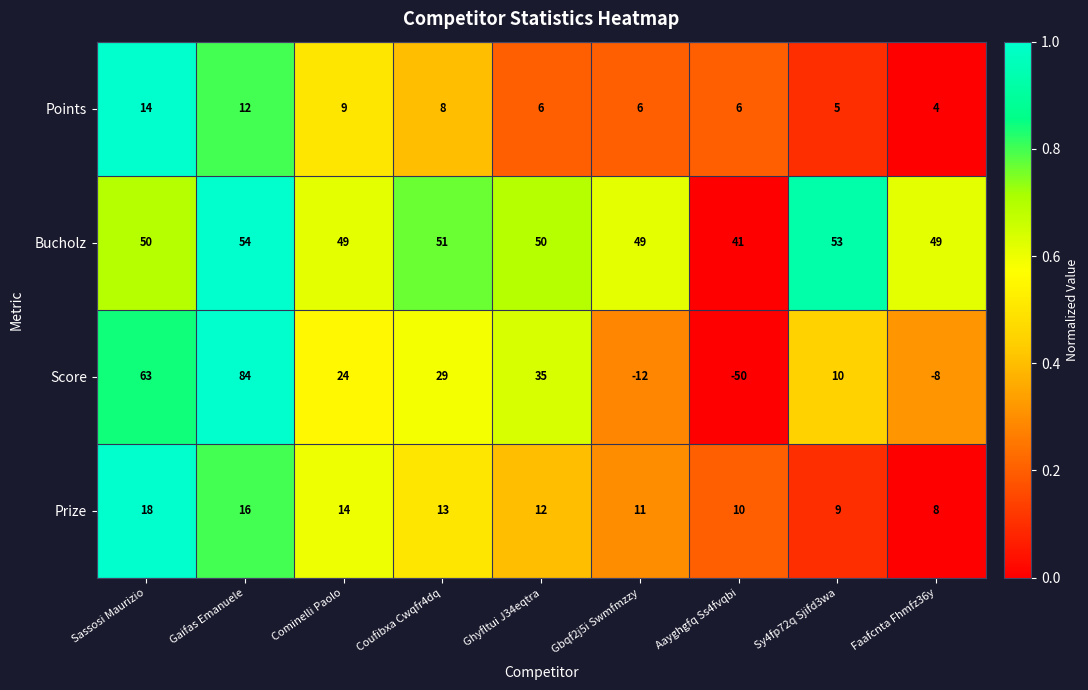

At how many categories does at least one series exceed 0?

9